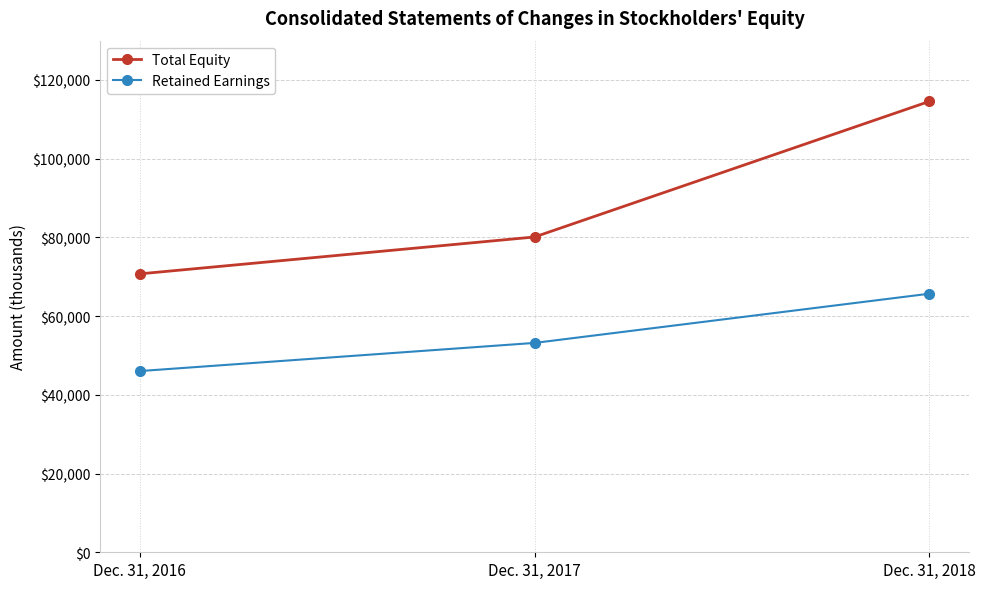

What is the highest value of the Total Equity series?

114564